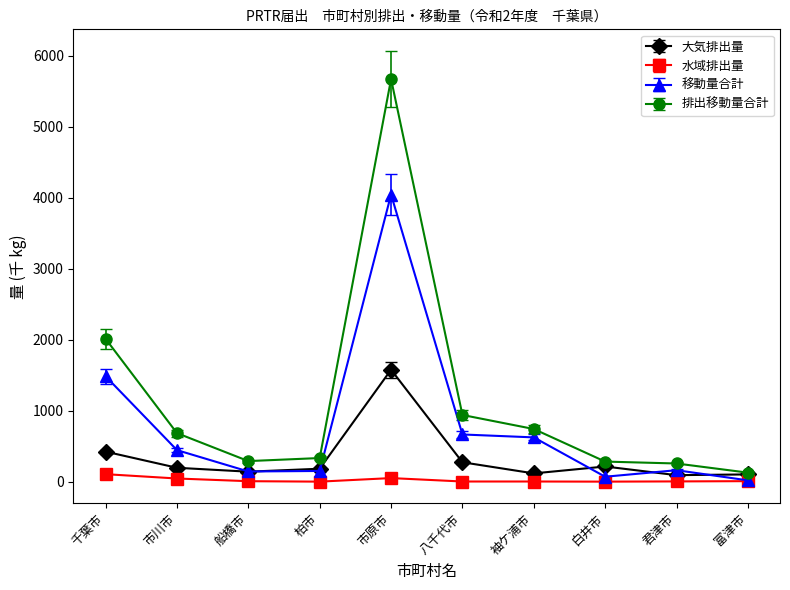

List the series in order of their overall mean, highest first.

排出移動量合計, 移動量合計, 大気排出量, 水域排出量